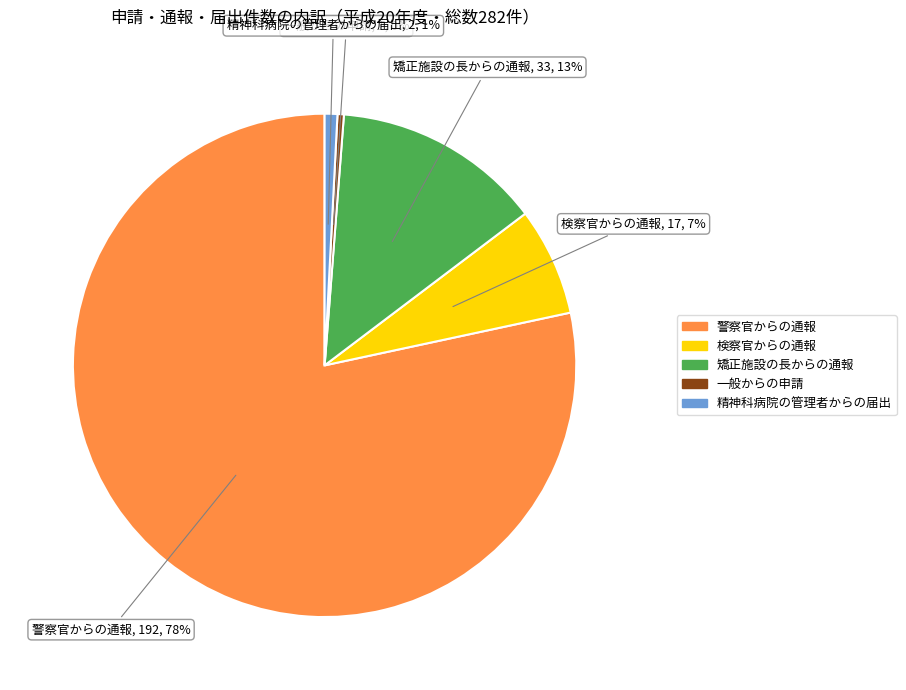

To the nearest percent, what portion does 精神科病院の管理者からの届出 represent?

1%